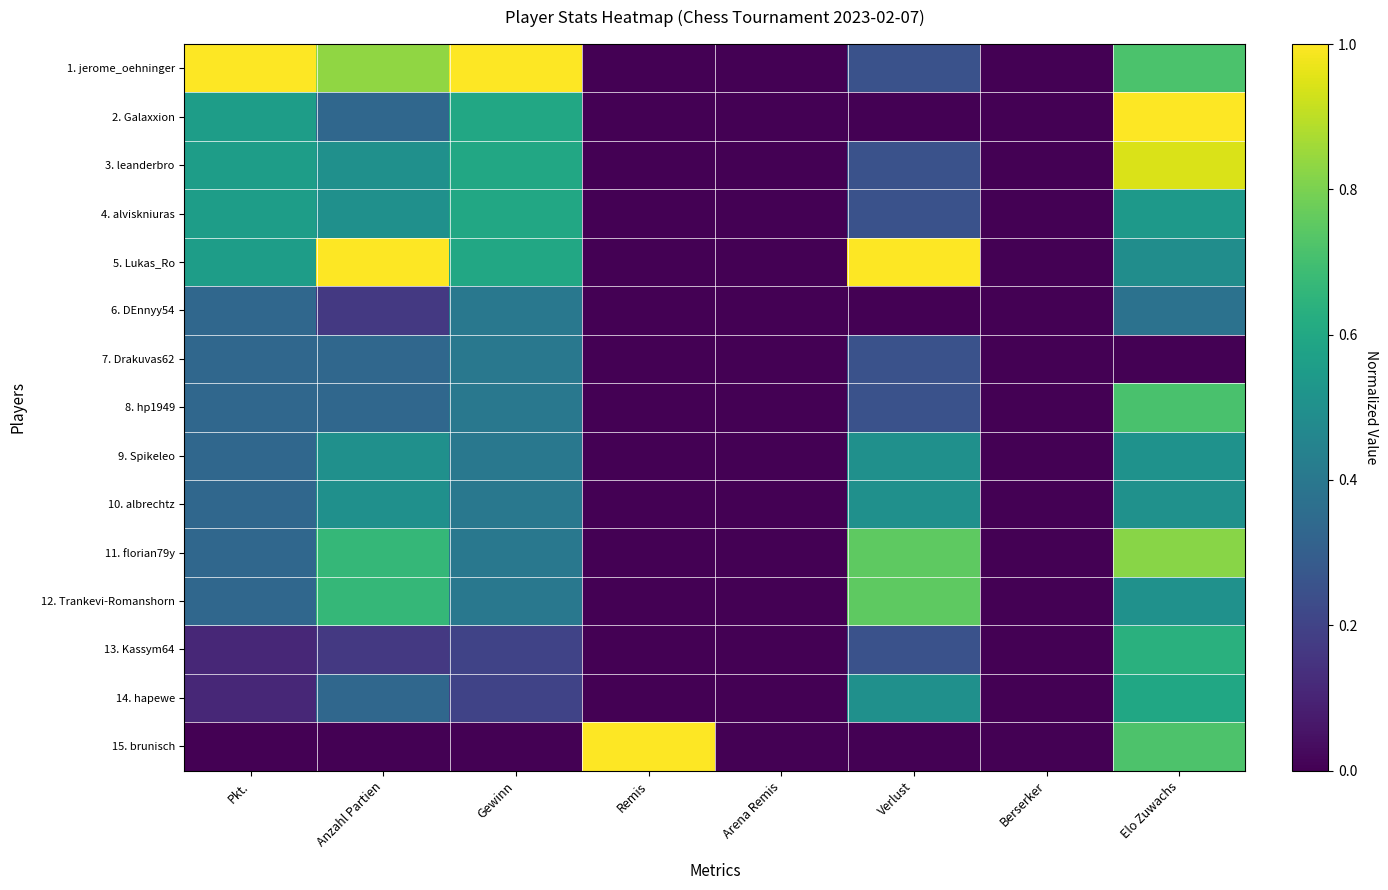

List the series in order of their peak value, lowest first.

6. DEnnyy54, 7. Drakuvas62, 10. albrechtz, 9. Spikeleo, 14. hapewe, 4. alviskniuras, 13. Kassym64, 8. hp1949, 12. Trankevi-Romanshorn, 11. florian79y, 3. leanderbro, 1. jerome_oehninger, 2. Galaxxion, 5. Lukas_Ro, 15. brunisch